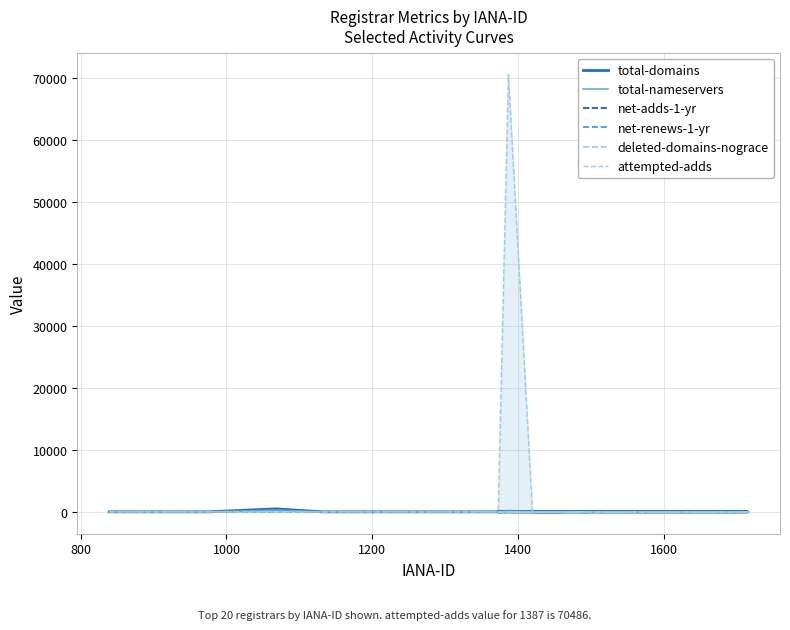

What is the average value of the deleted-domains-nograce series?

2